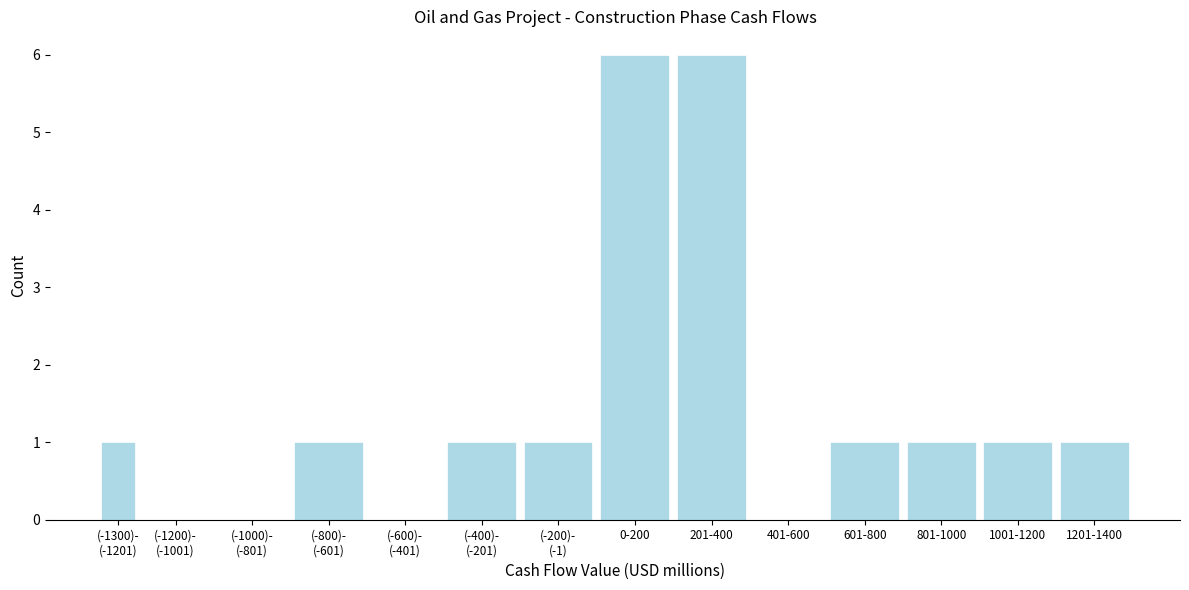

What is the sum of all values?

20